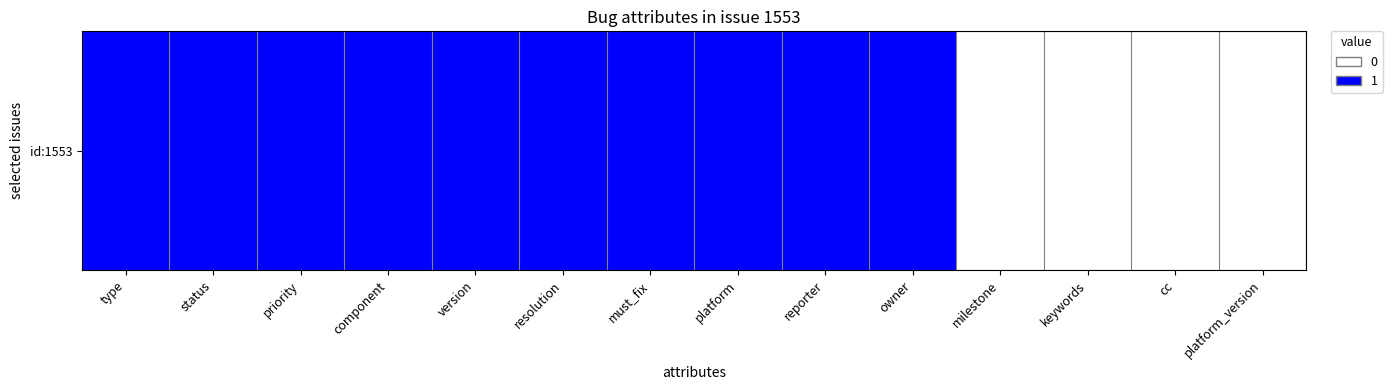

List the labels in order of value, smallest first.

milestone, keywords, cc, platform_version, type, status, priority, component, version, resolution, must_fix, platform, reporter, owner